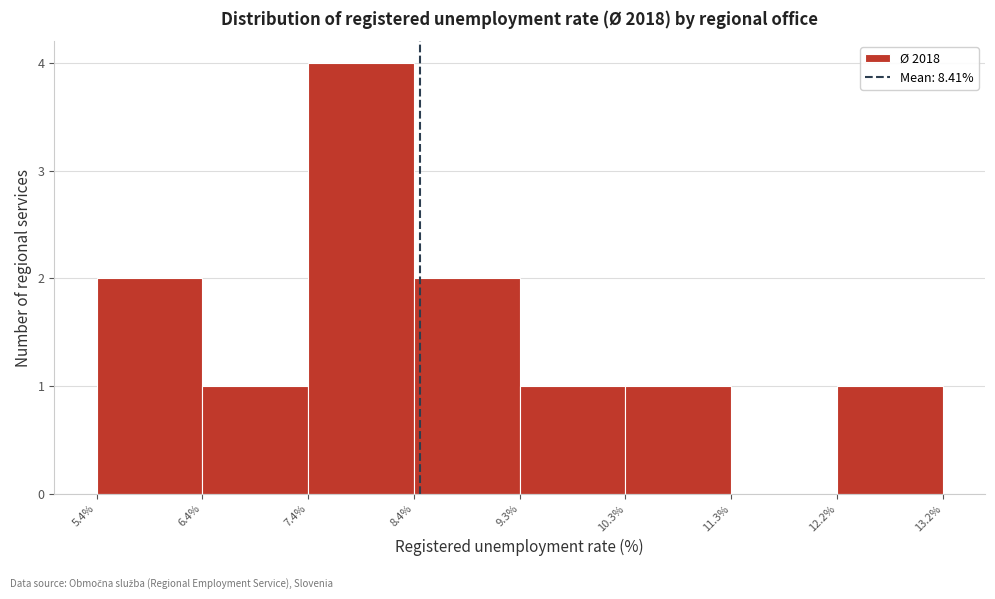

Reading left to right, list every bar in this chart as the range it spans on the x-axis followed by its height. The values are not printed on the chart, so give them approximately, as read against the axis.

5.4% to 6.4%: 2
6.4% to 7.4%: 1
7.4% to 8.4%: 4
8.4% to 9.3%: 2
9.3% to 10.3%: 1
10.3% to 11.3%: 1
11.3% to 12.2%: 0
12.2% to 13.2%: 1